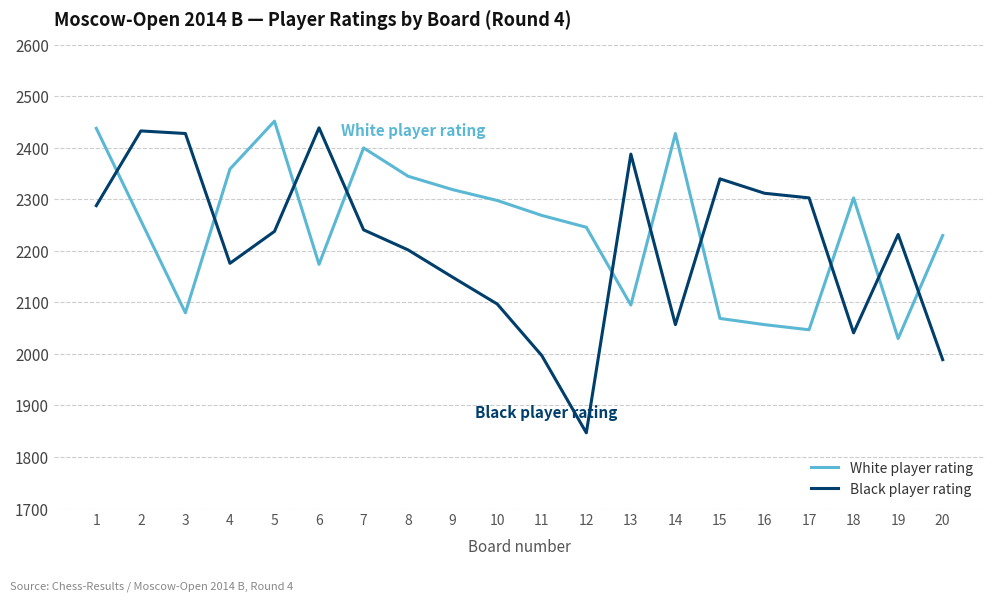

What is the difference between the Black player rating values at 3 and 13?

40